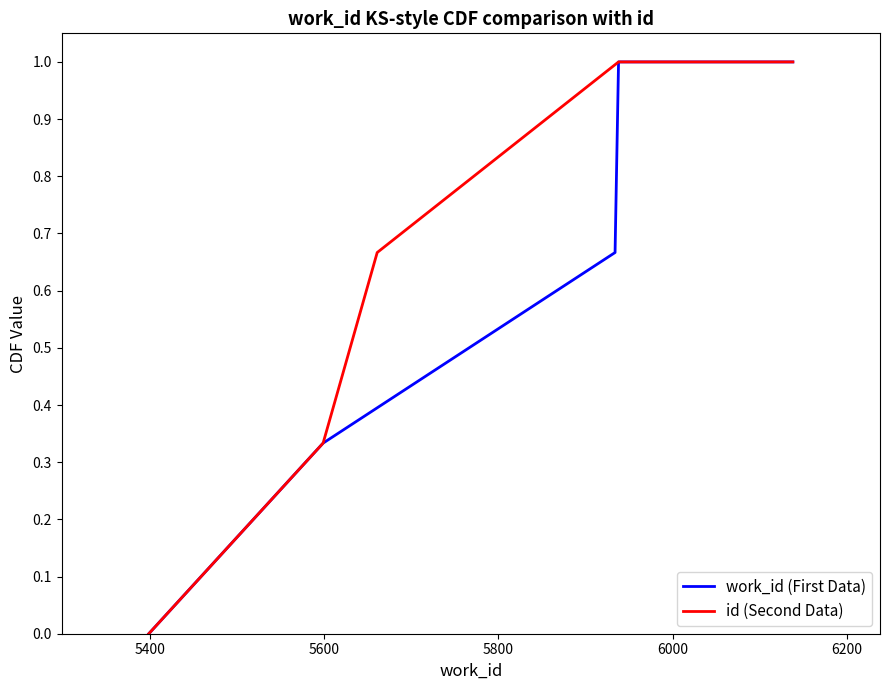

True or false: work_id (First Data) and id (Second Data) intersect in this chart.

False